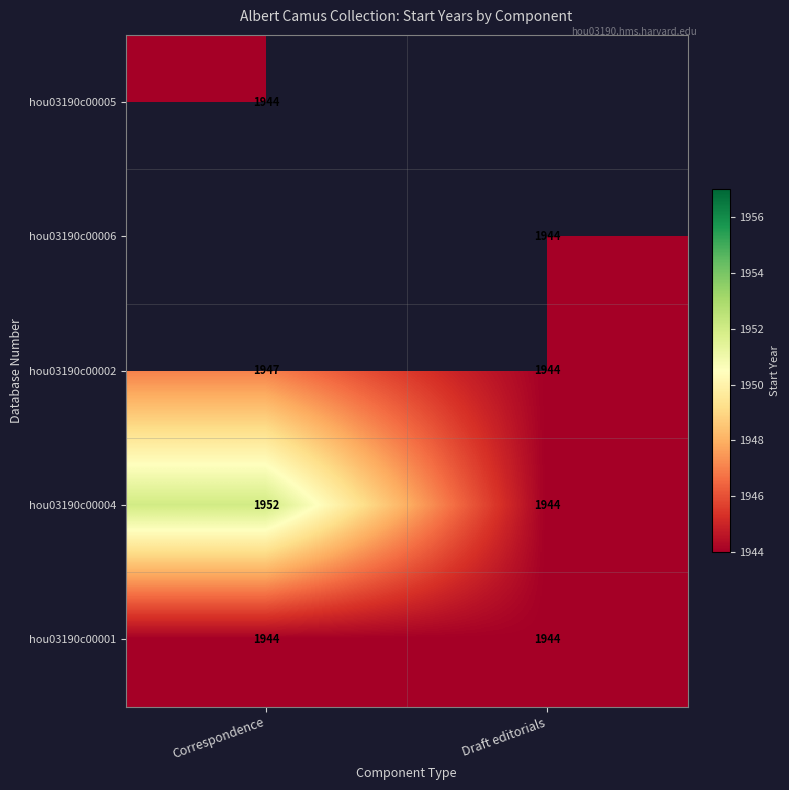

What is the greatest value displayed?

1952.0